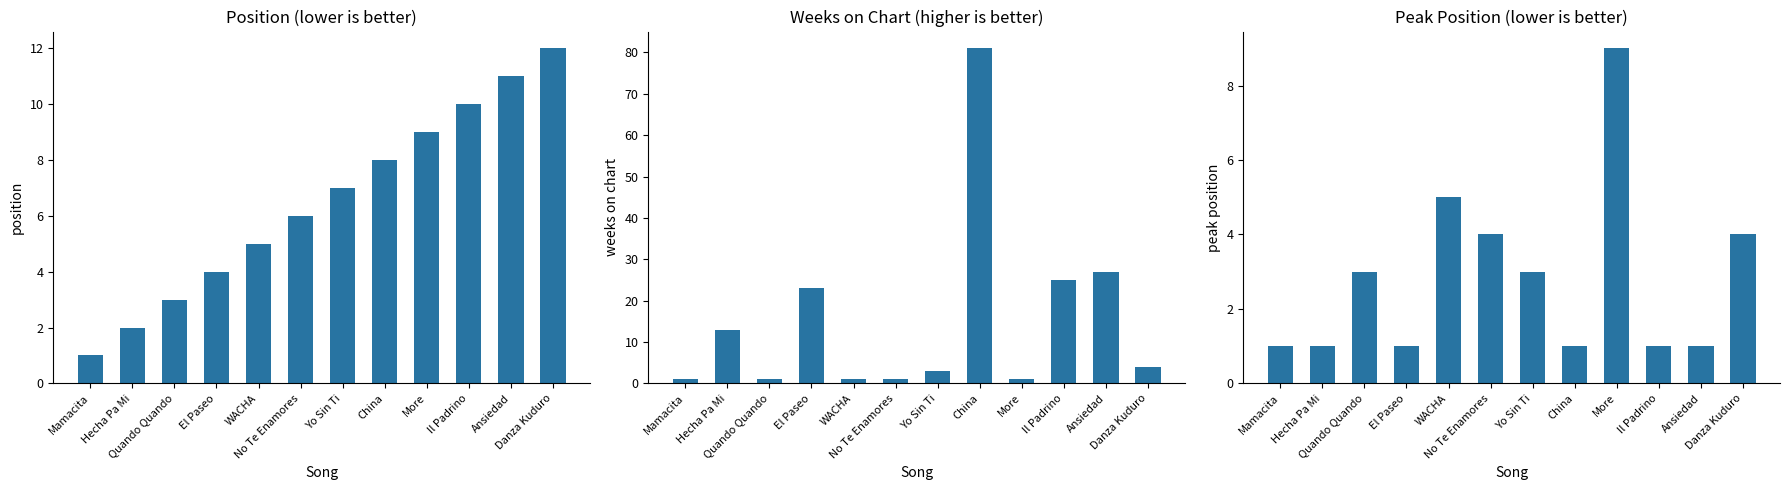

Between Il Padrino and China, which is larger?

Il Padrino